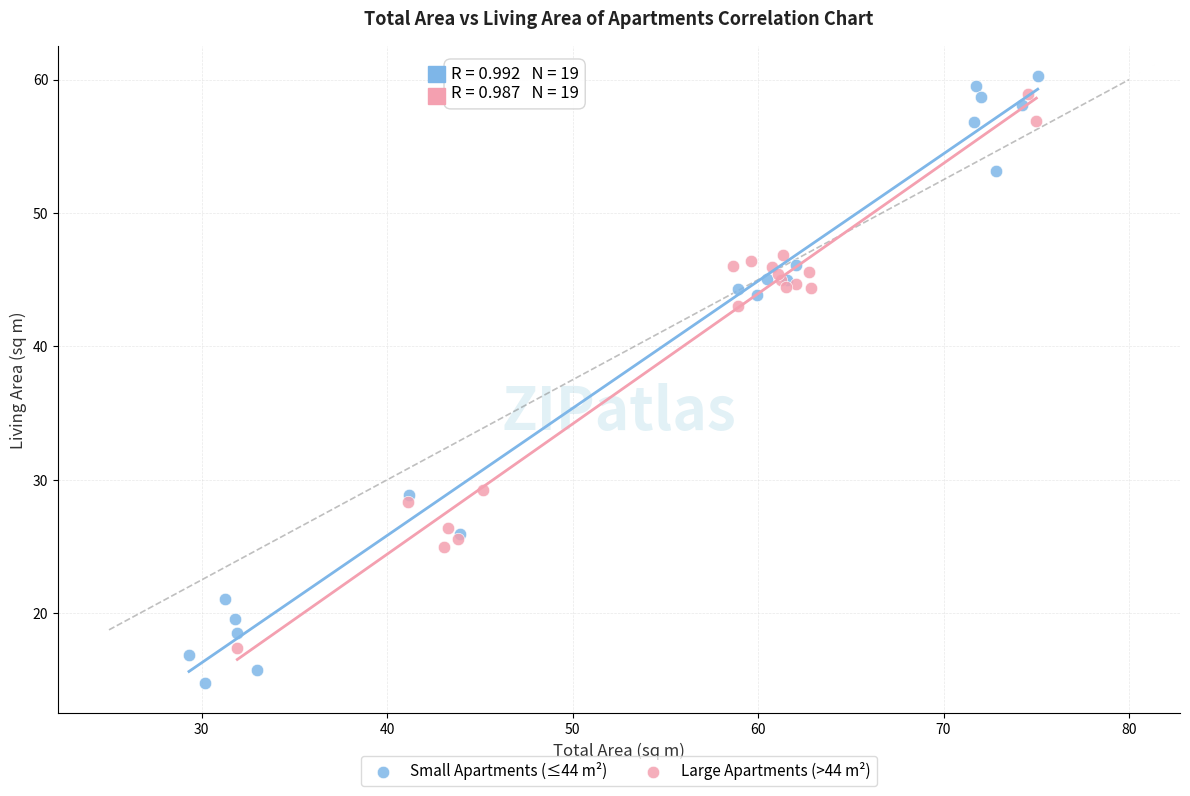

Which series reaches the minimum Y coordinate?

Small Apartments (≤44 m²)